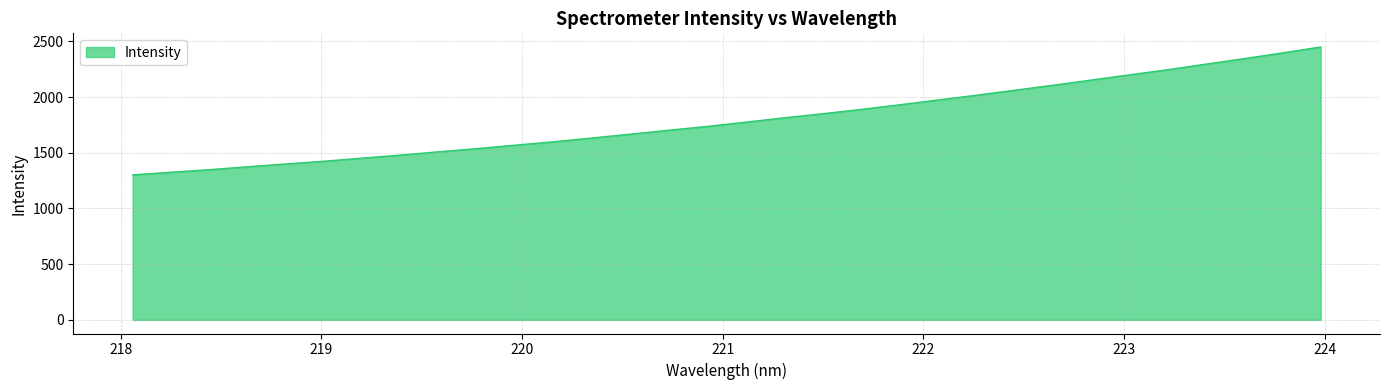

What is the greatest value displayed?

2449.4